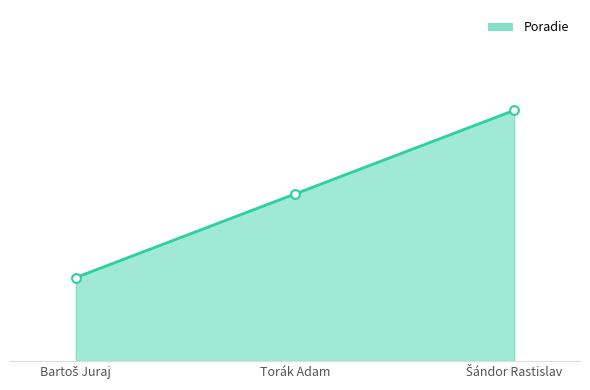

Is this an area chart (filled region under the line)?

Yes